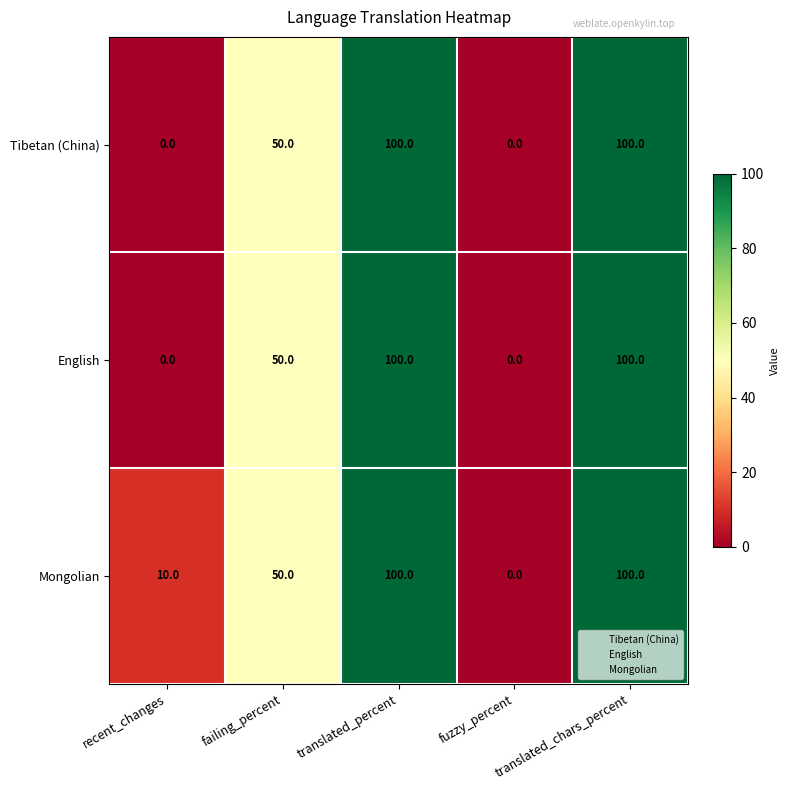

What value does the Mongolian series have at translated_chars_percent?

100